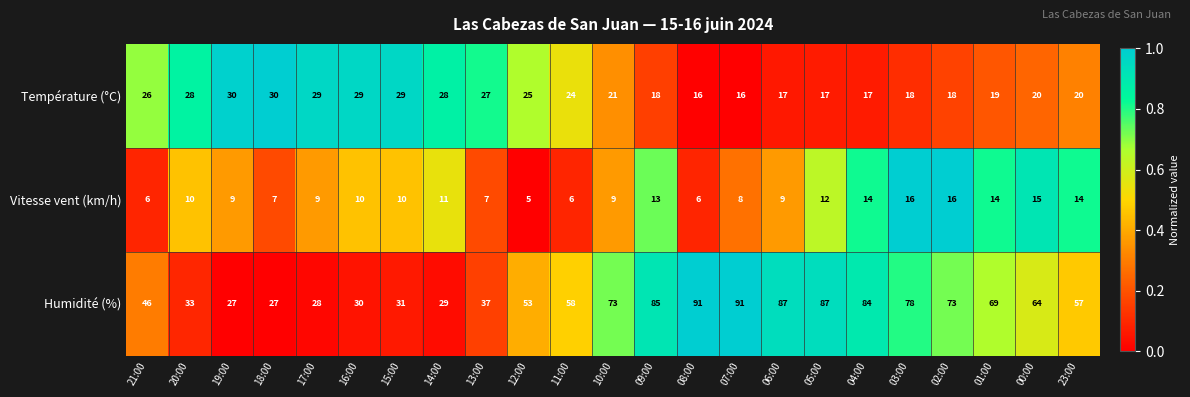

What is the difference between the Température (°C) values at 10:00 and 02:00?

3